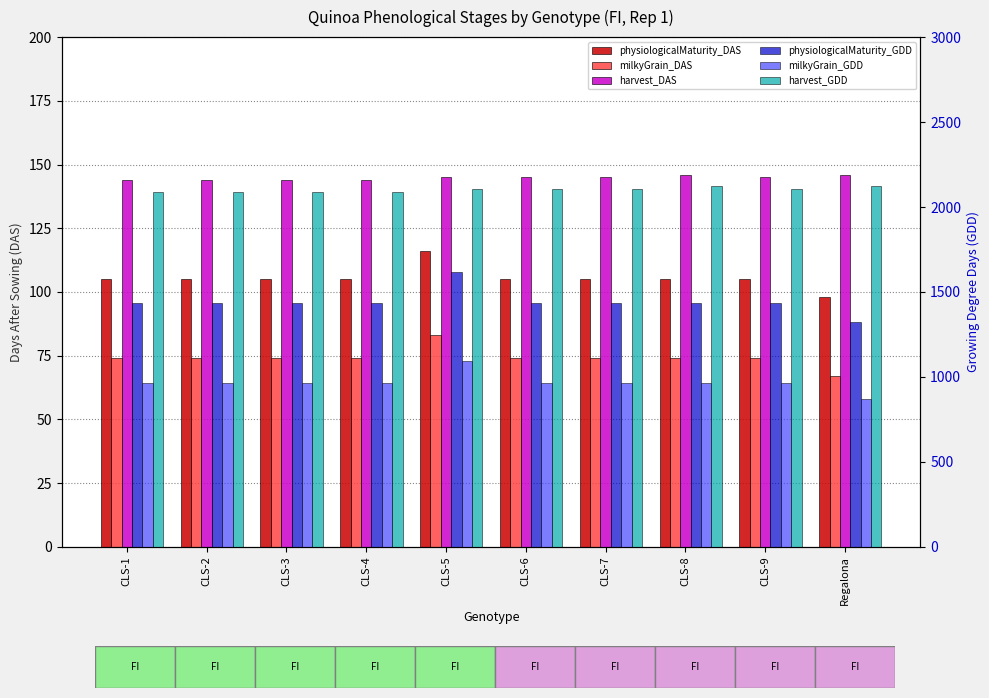

Rank the series by their maximum value, from lowest to highest.

milkyGrain_DAS, physiologicalMaturity_DAS, harvest_DAS, milkyGrain_GDD, physiologicalMaturity_GDD, harvest_GDD